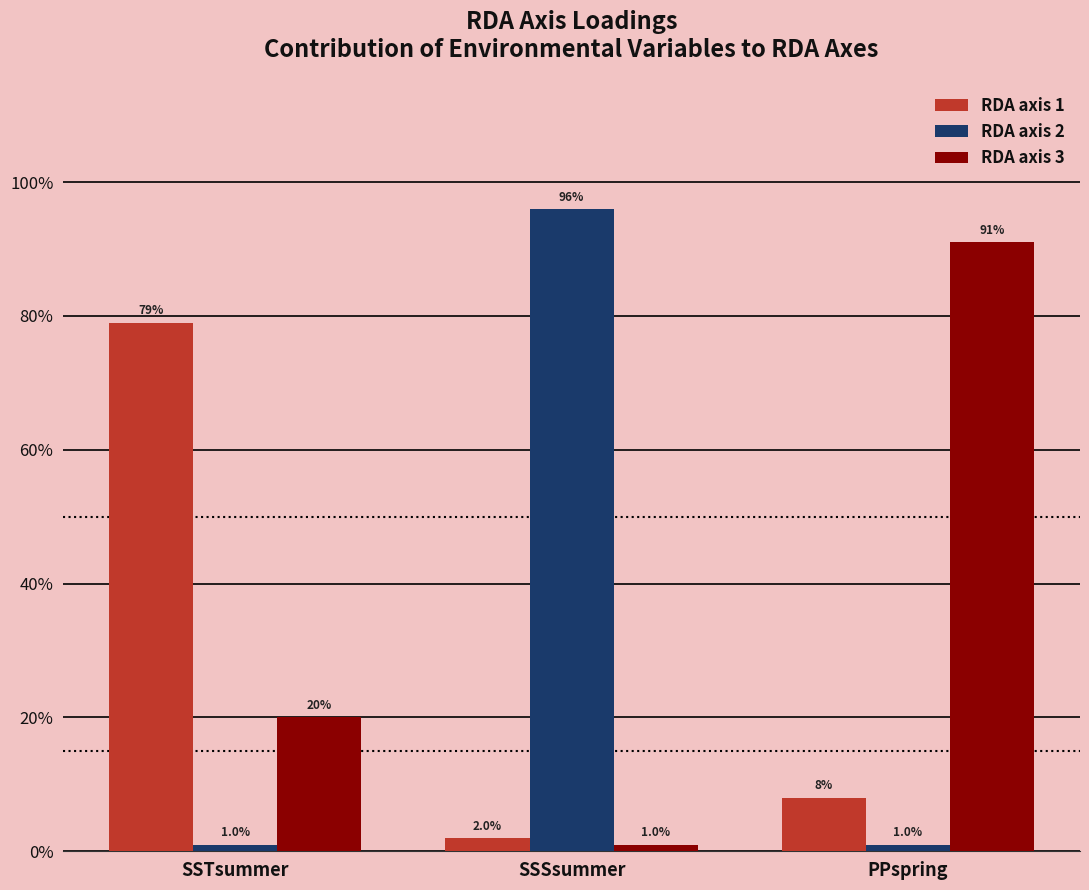

The value of RDA axis 3 at PPspring is 0.9. True or false?

True